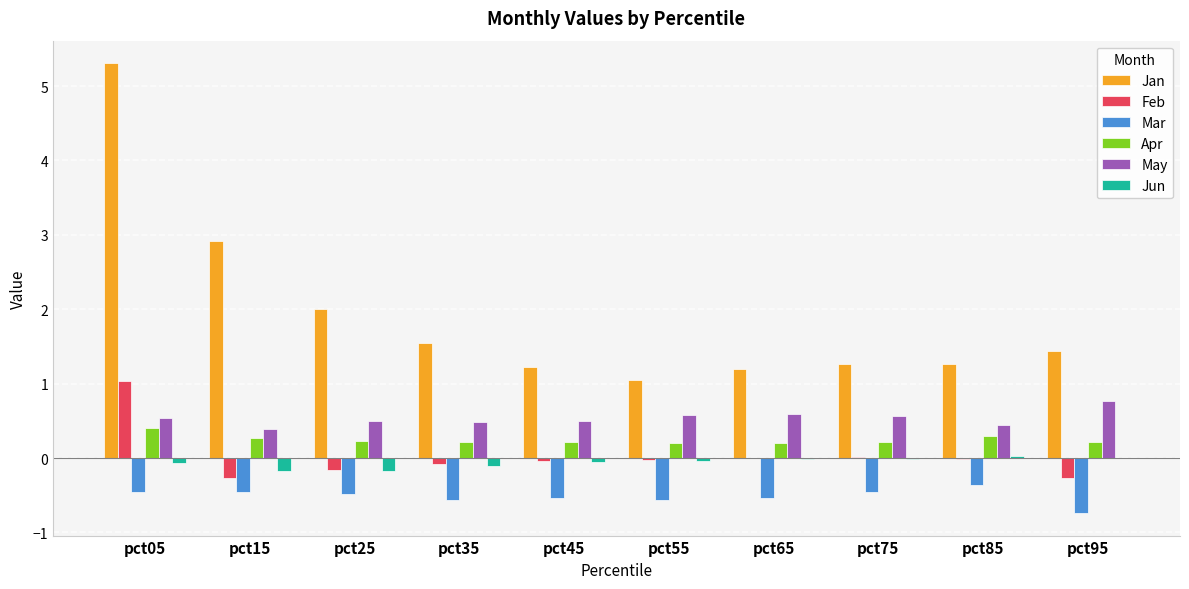

At which category is the sum across all series the highest?

pct05